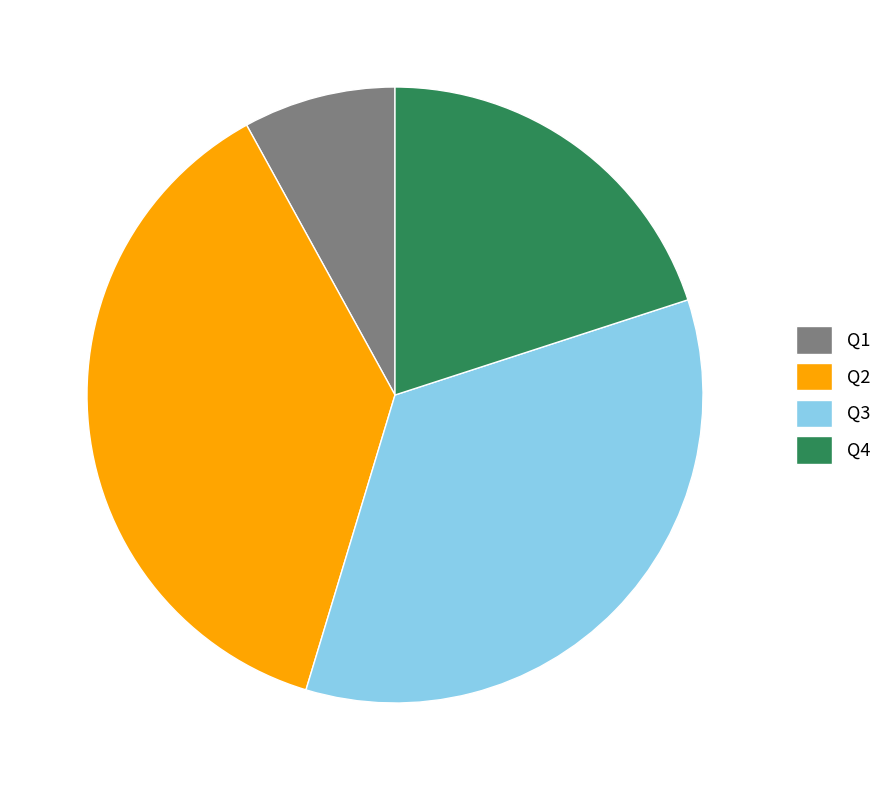

The Q2 slice represents 47% of the pie. True or false?

False